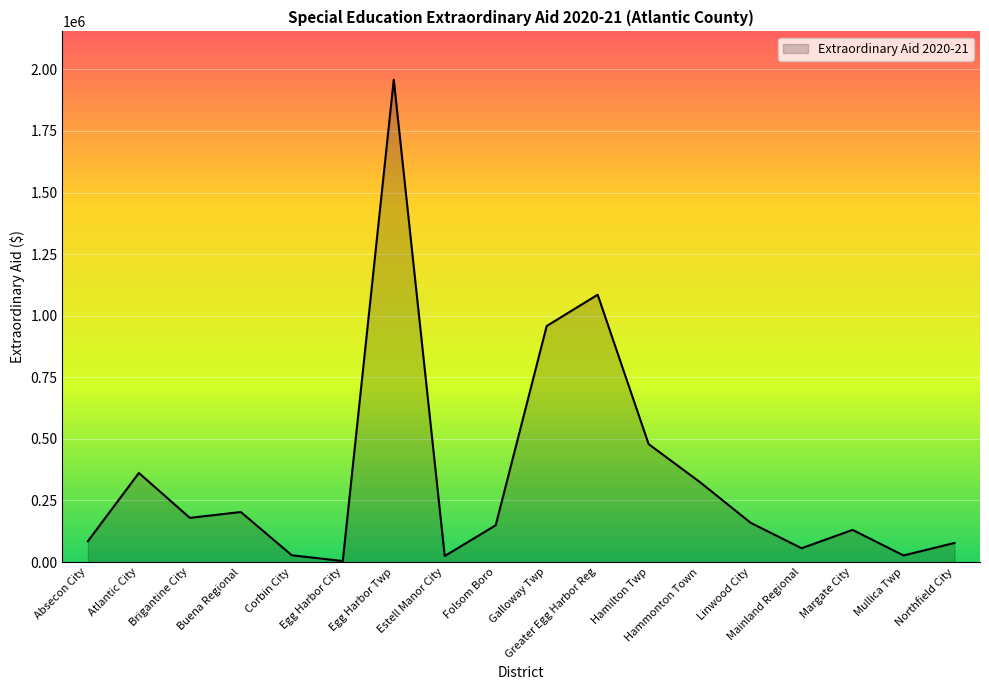

What is the maximum value shown in the chart?

1958338